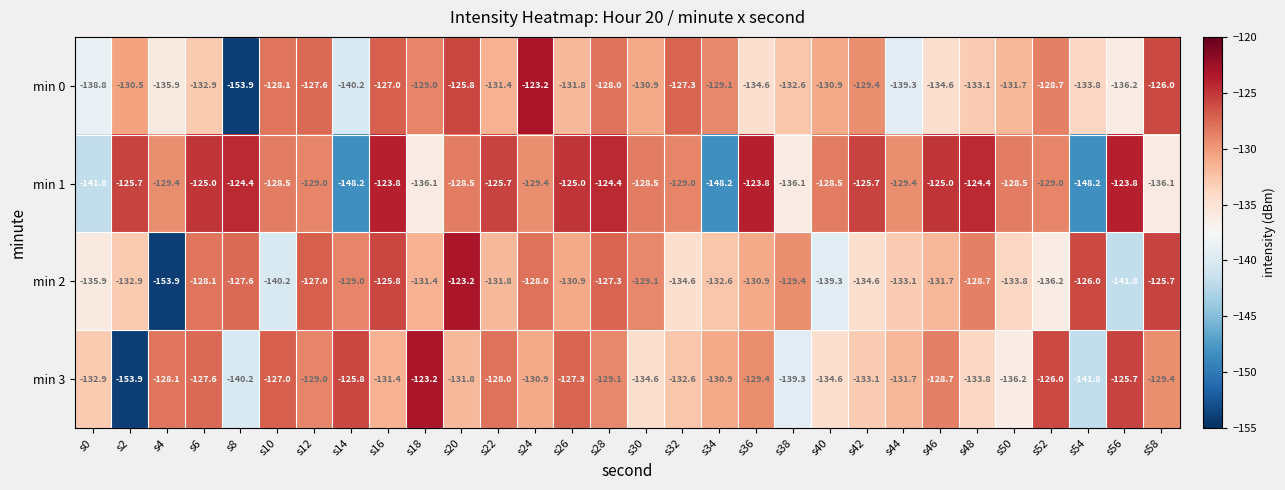

What is the difference between the highest and lowest values at s0?

8.9